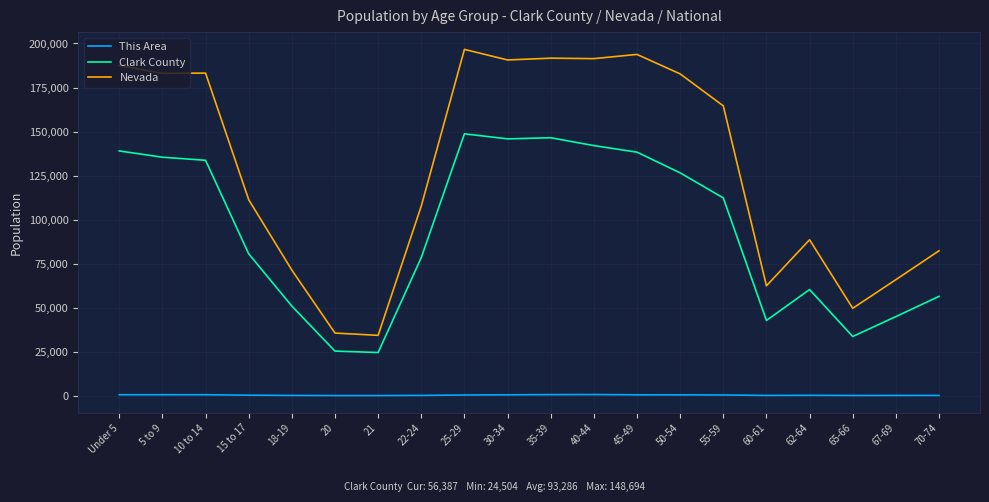

Is the value of This Area at 20 greater than the value of Clark County at Under 5?

No